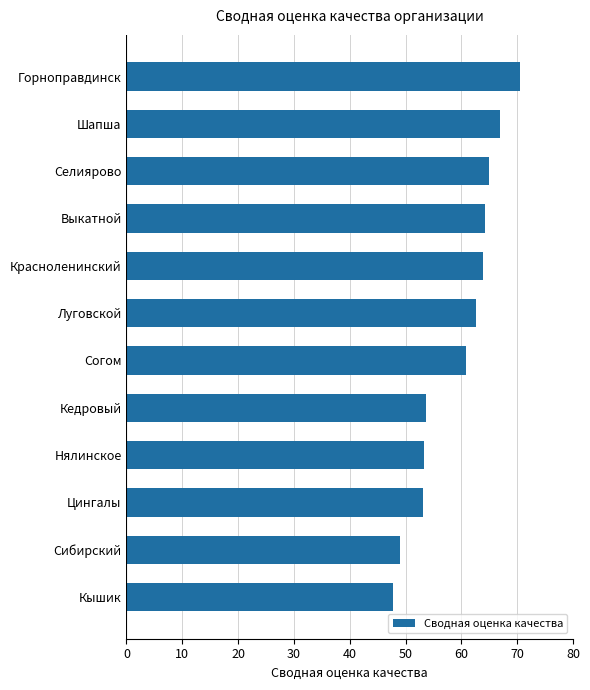

Which has a higher value, Кышик or Выкатной?

Выкатной